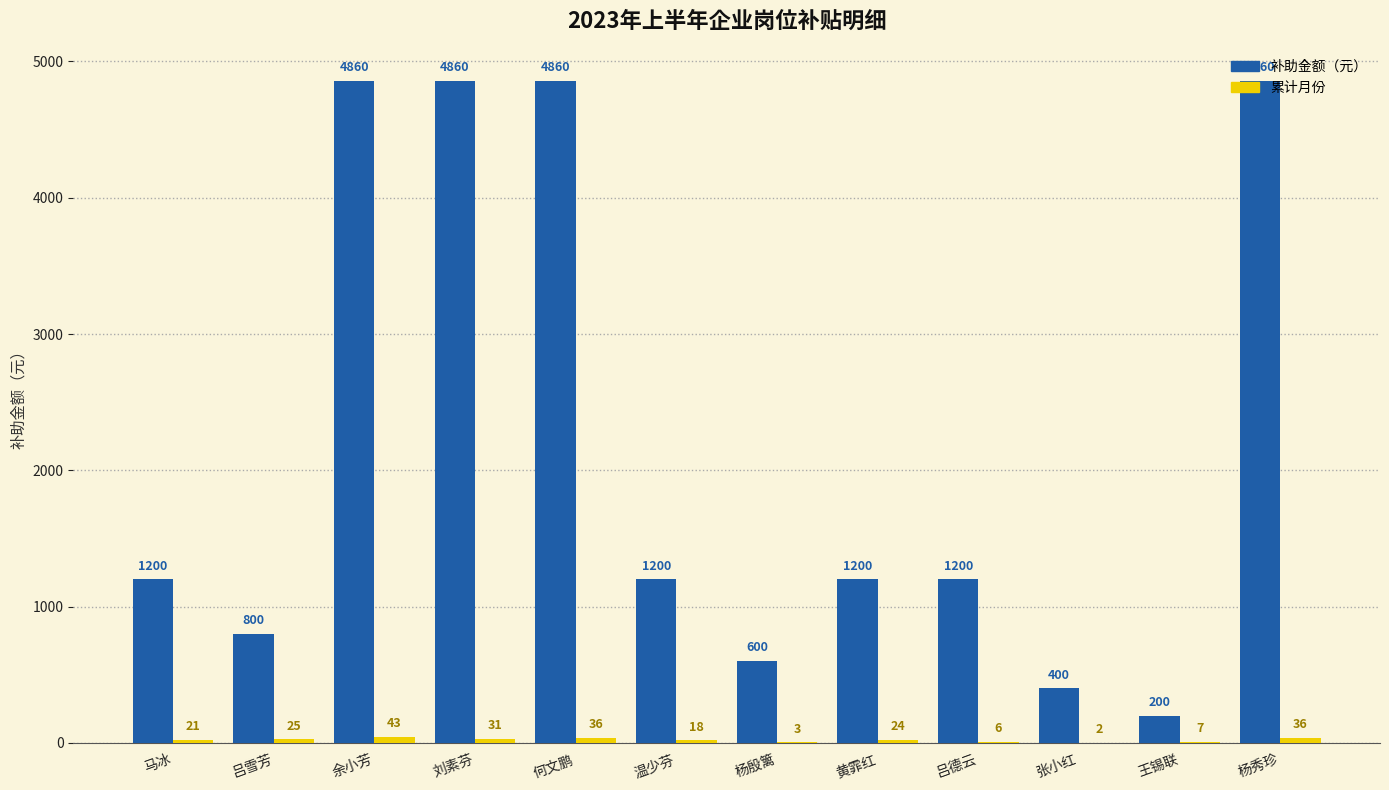

What is the greatest value displayed?

4860